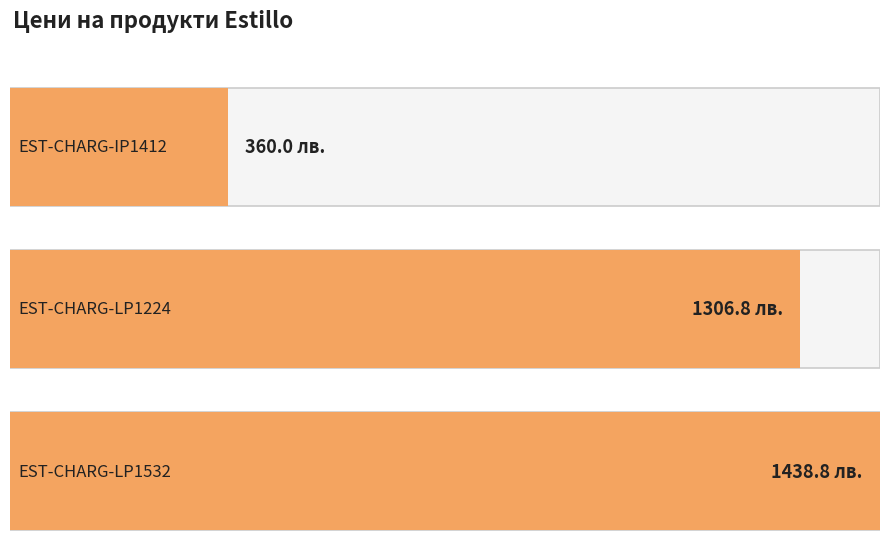

List the labels in order of value, smallest first.

EST-CHARG-IP1412, EST-CHARG-LP1224, EST-CHARG-LP1532